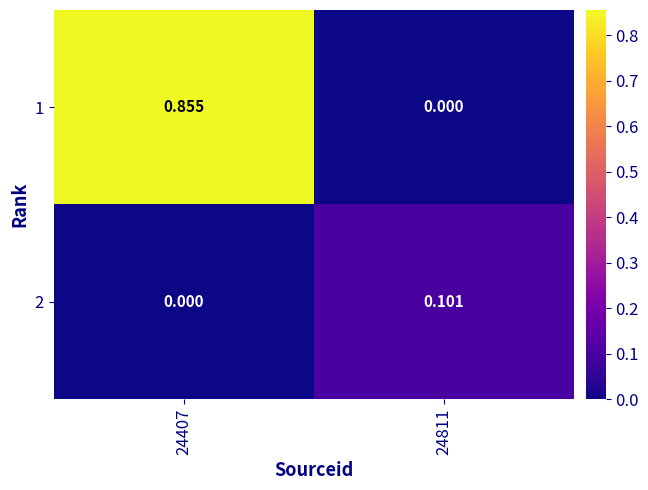

Rank the series by their maximum value, from highest to lowest.

1, 2